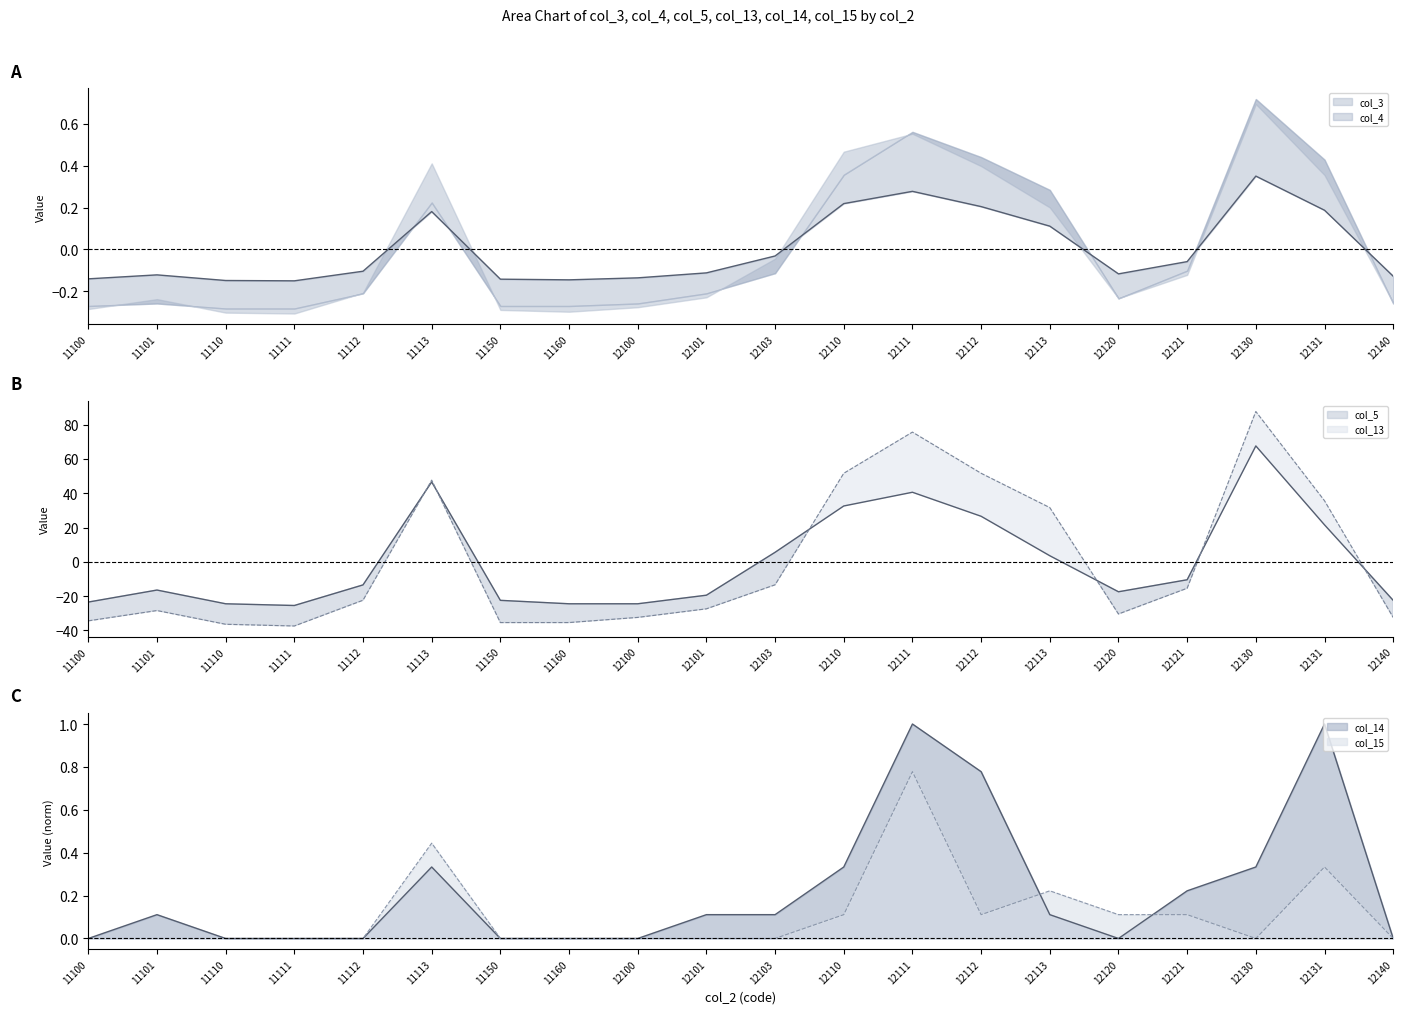

What is the total value across all series at 11150?

-58.0